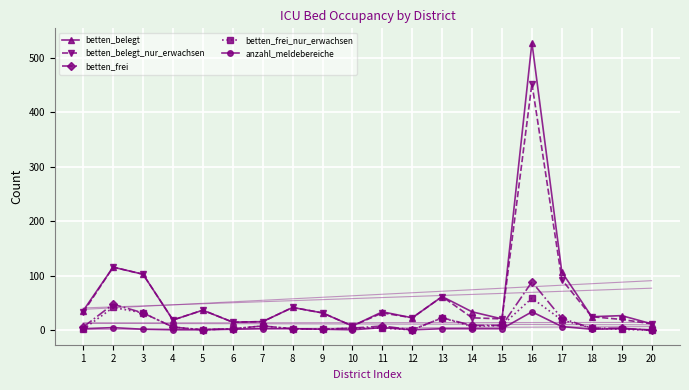

True or false: betten_frei and betten_frei_nur_erwachsen cross at least once.

False